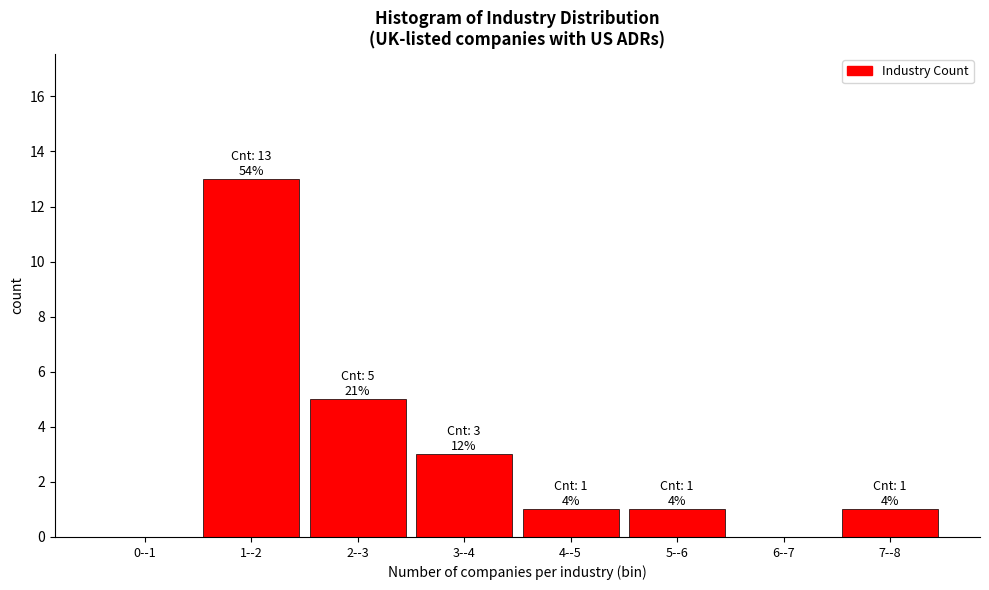

Reading left to right, extract all data points from this chart.

0--1=0	1--2=13	2--3=5	3--4=3	4--5=1	5--6=1	6--7=0	7--8=1